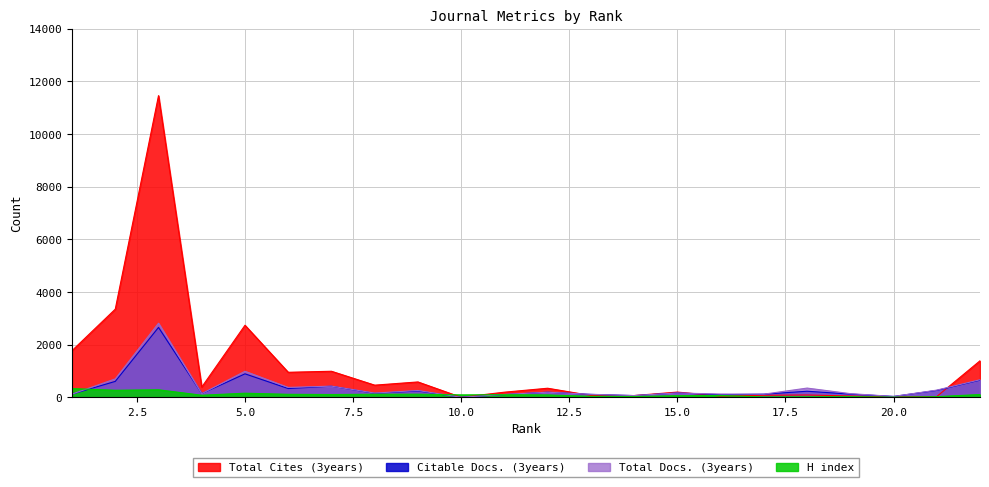

True or false: Citable Docs. (3years) and Total Docs. (3years) cross at least once.

False